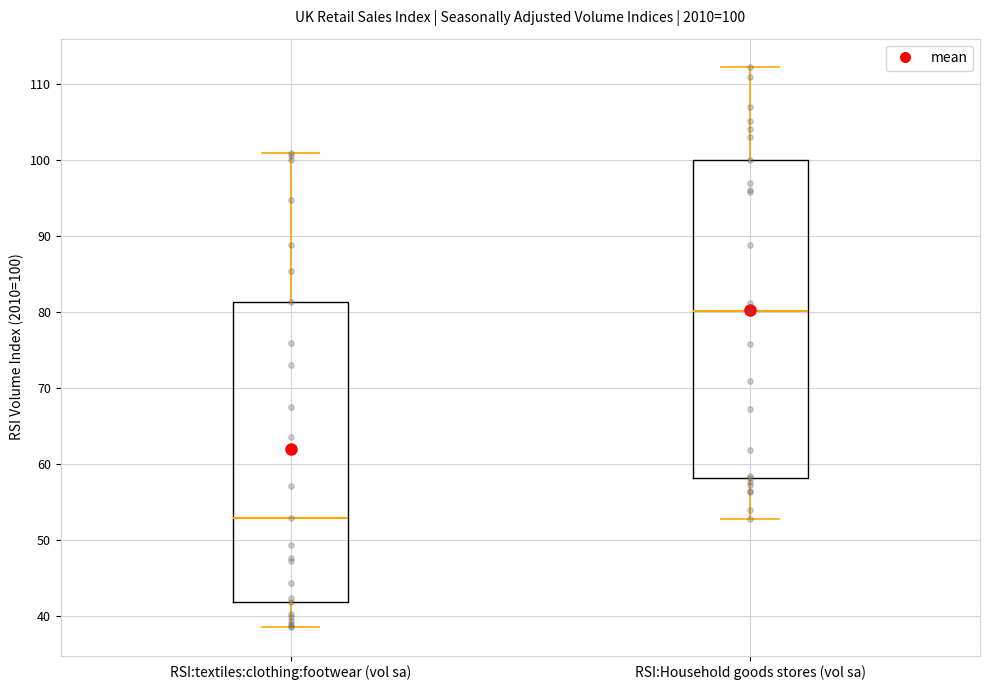

Which box has the lowest median line?

RSI:textiles:clothing:footwear (vol sa)